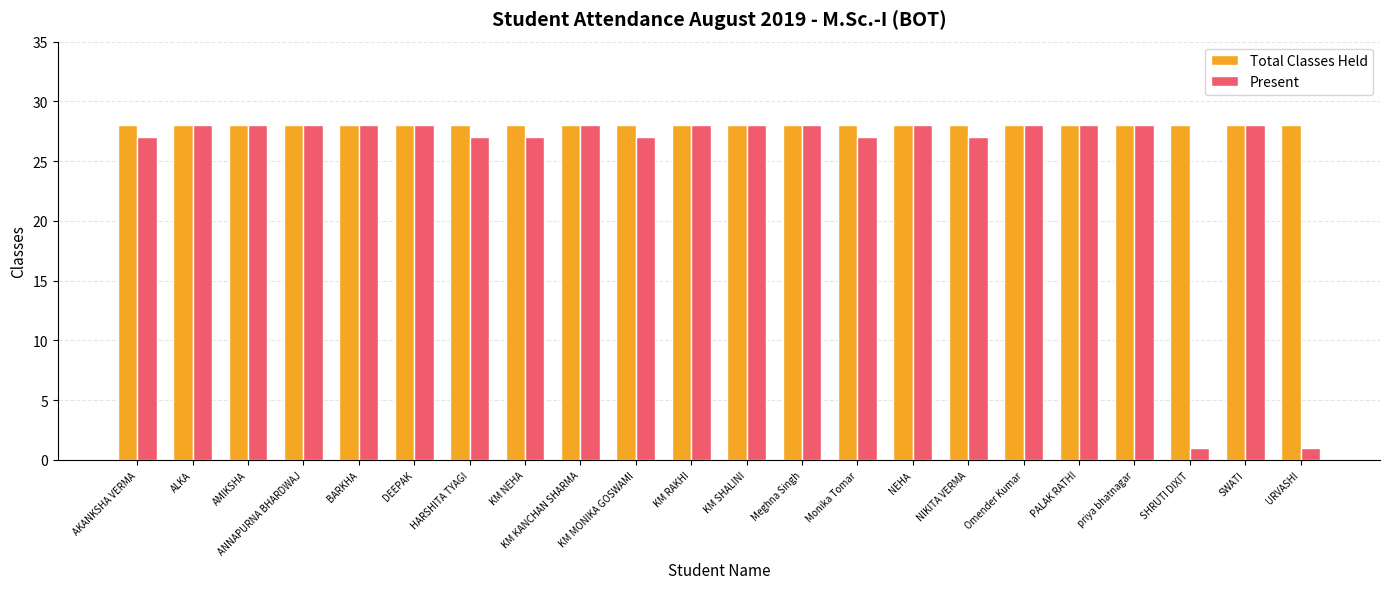

What are all the series names shown in the legend?

Total Classes Held, Present